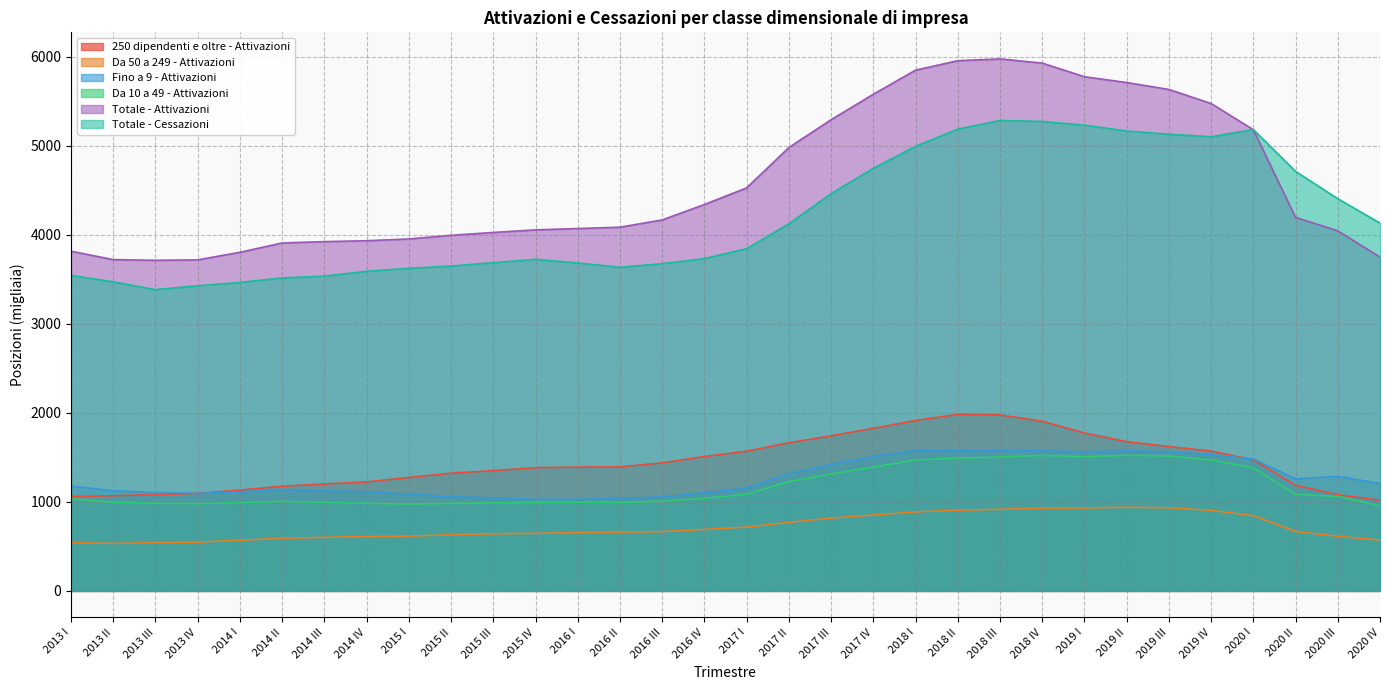

How many interior local valleys does the Totale - Cessazioni series have?

3